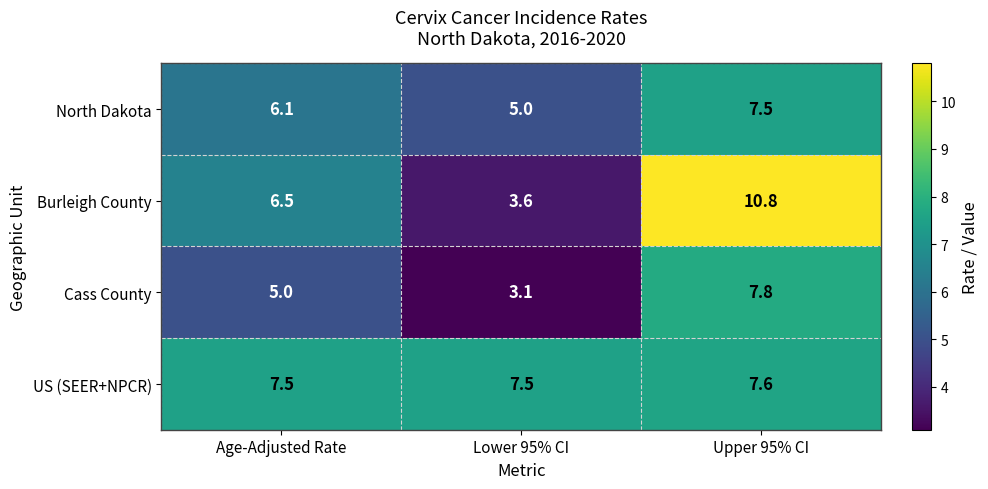

What is the sum of the Cass County values at Lower 95% CI and Age-Adjusted Rate?

8.1